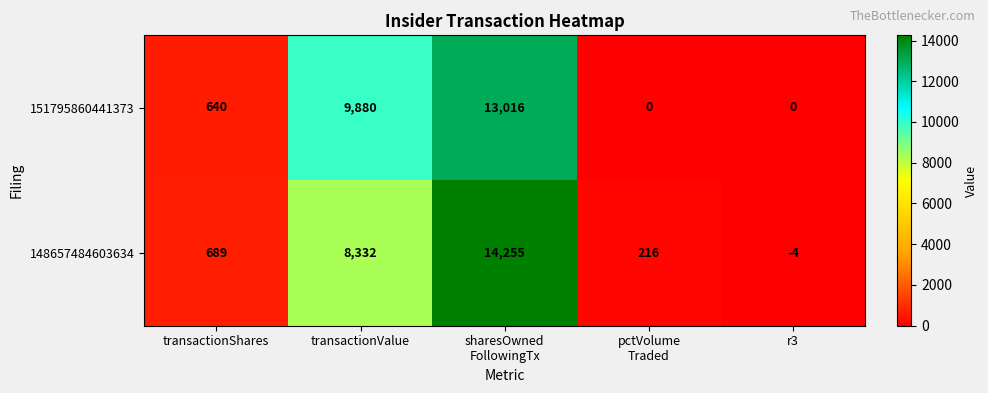

Reading right to left, transcribe all the data shown in this chart.

151795860441373: 0	0	13016	9880	640
148657484603634: -4	216	14255	8332	689